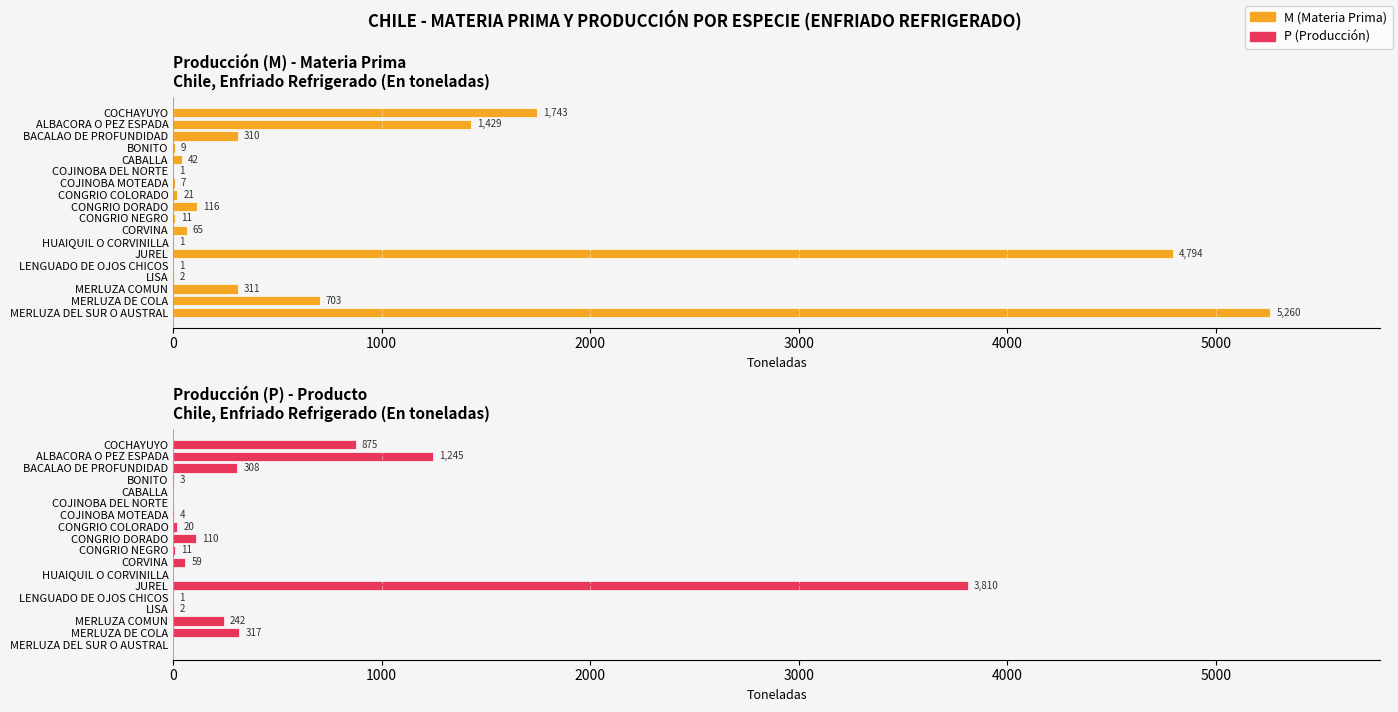

What position from the right is LISA?

4